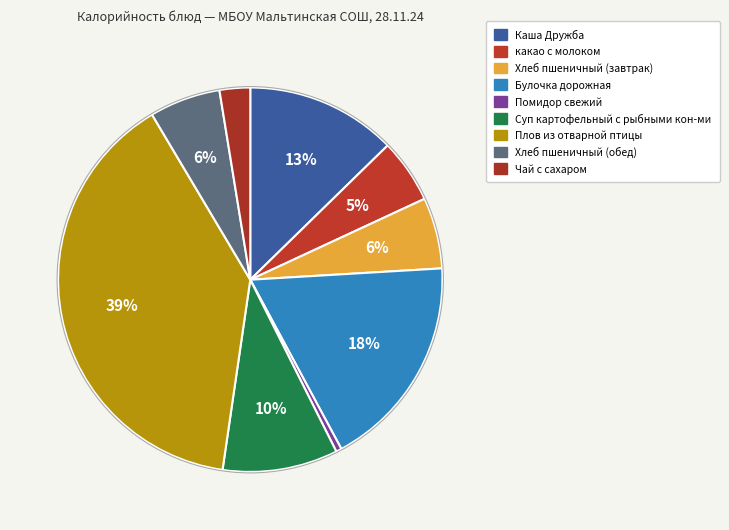

To the nearest percent, what is the combined percentage of Помидор свежий and Каша Дружба?

13%